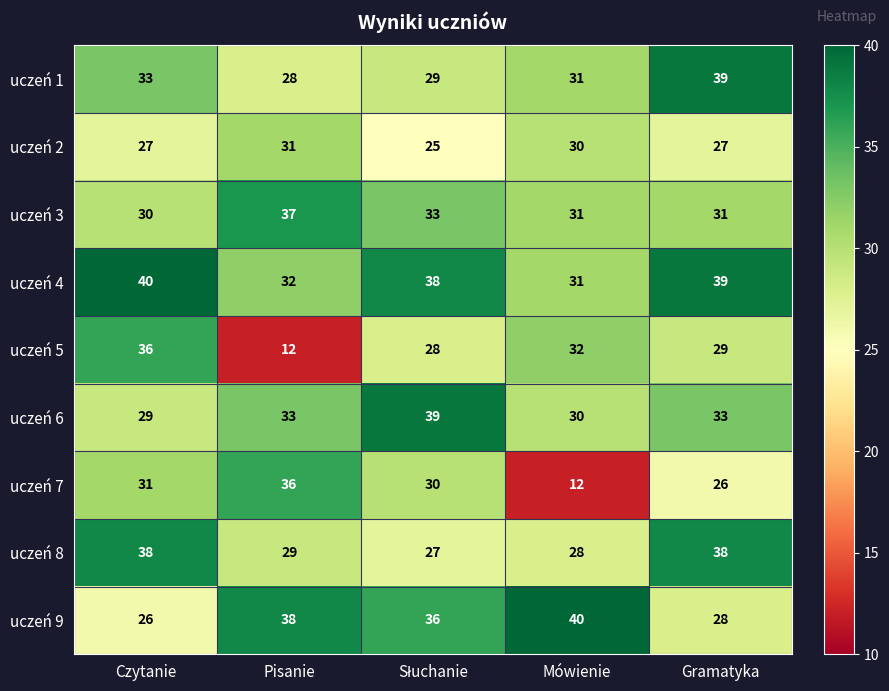

At how many categories does at least one series exceed 17?

5